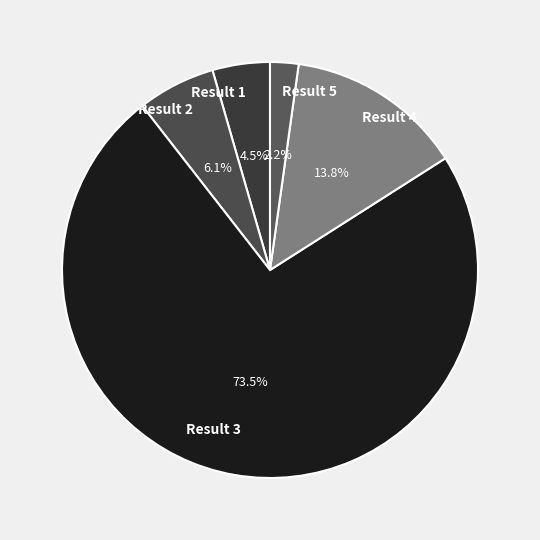

Count the number of slices in the pie.

5